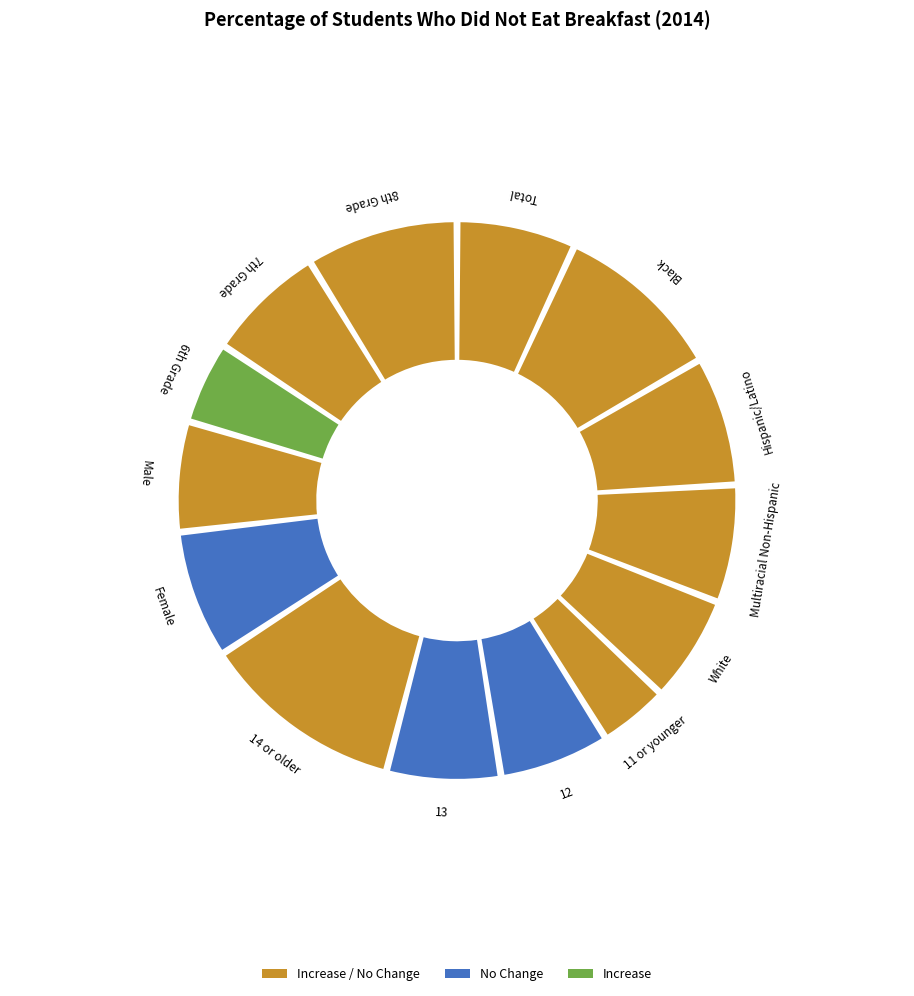

Combined, what portion of the pie is 12 and Male?

12.7%